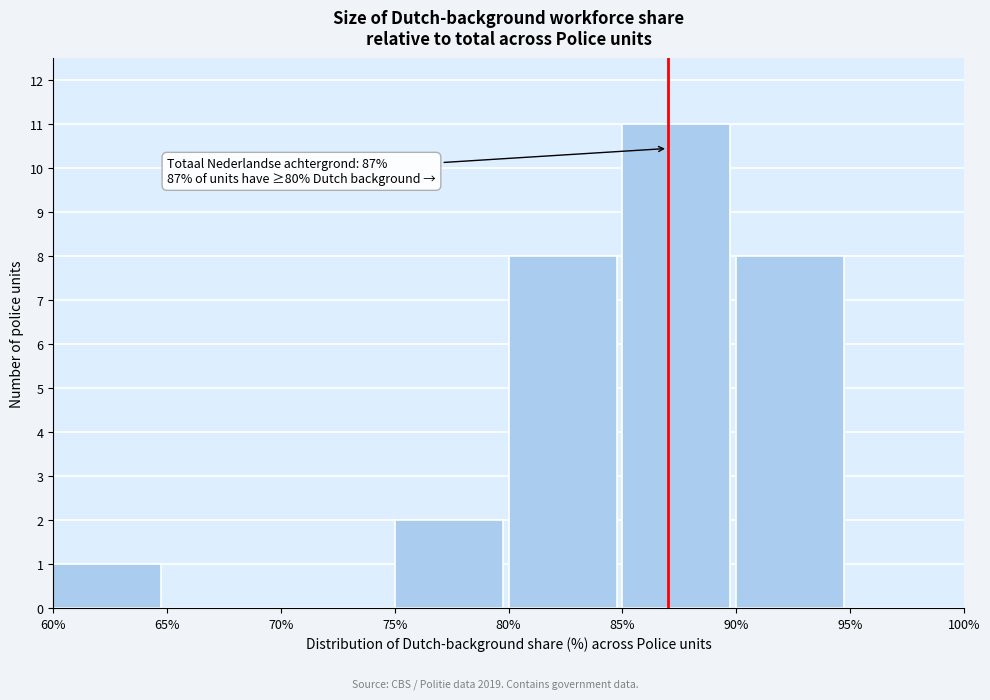

Over which range of the x-axis is the bar tallest?

85% to 90%